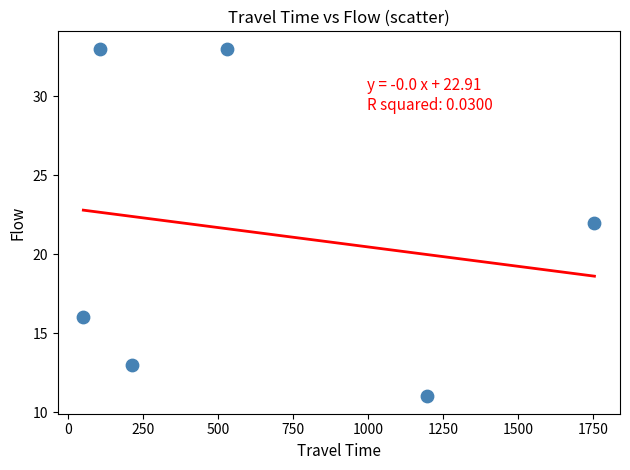

What is the range of X values (max minus min)?

1702